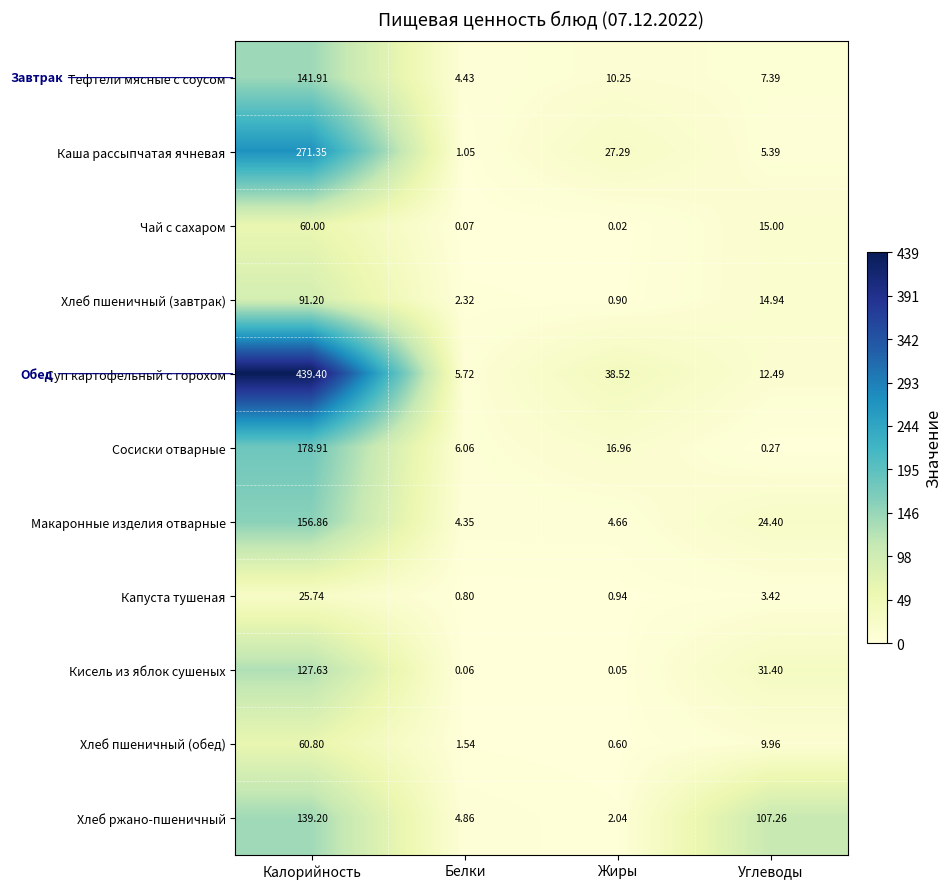

List the series in order of their peak value, highest first.

Суп картофельный с горохом, Каша рассыпчатая ячневая, Сосиски отварные, Макаронные изделия отварные, Тефтели мясные с соусом, Хлеб ржано-пшеничный, Кисель из яблок сушеных, Хлеб пшеничный (завтрак), Хлеб пшеничный (обед), Чай с сахаром, Капуста тушеная